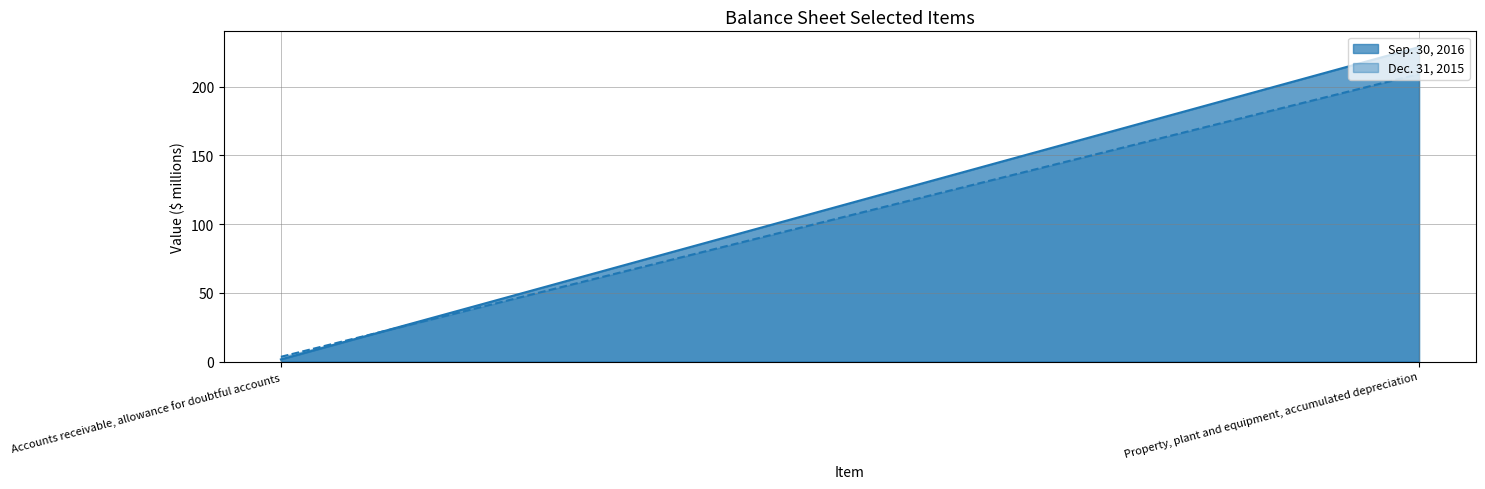

True or false: Sep. 30, 2016 has a value of 228.7 at Property, plant and equipment, accumulated depreciation.

True